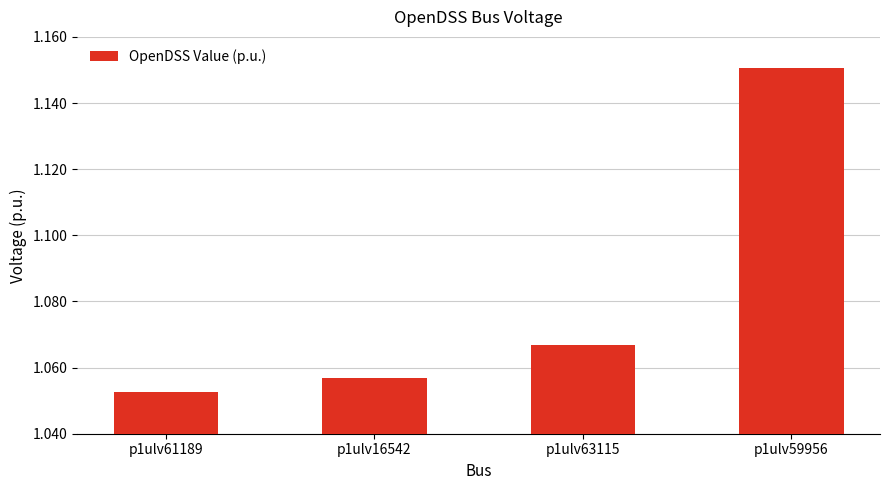

What is the label of the 4th bar from the left?

p1ulv59956